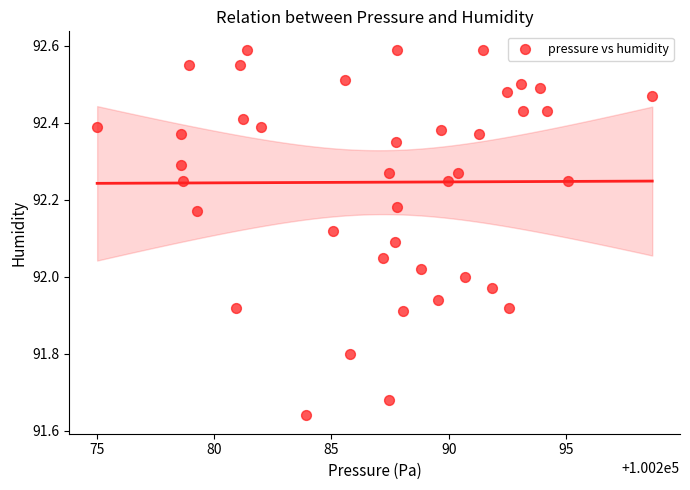

What is the range of X values (max minus min)?

23.6